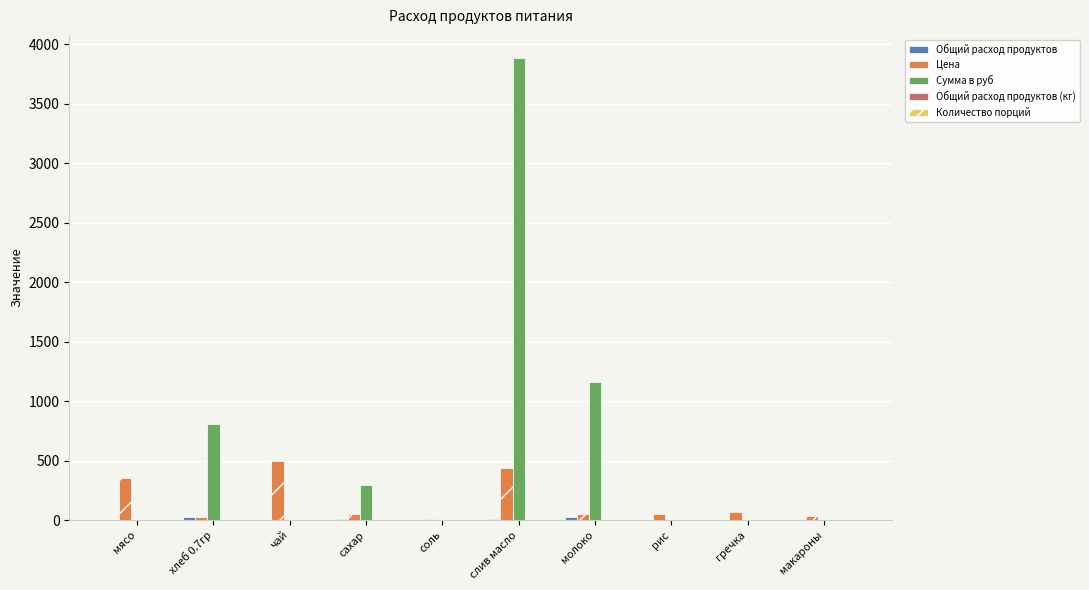

The value of Сумма в руб at чай is 0.0. True or false?

True